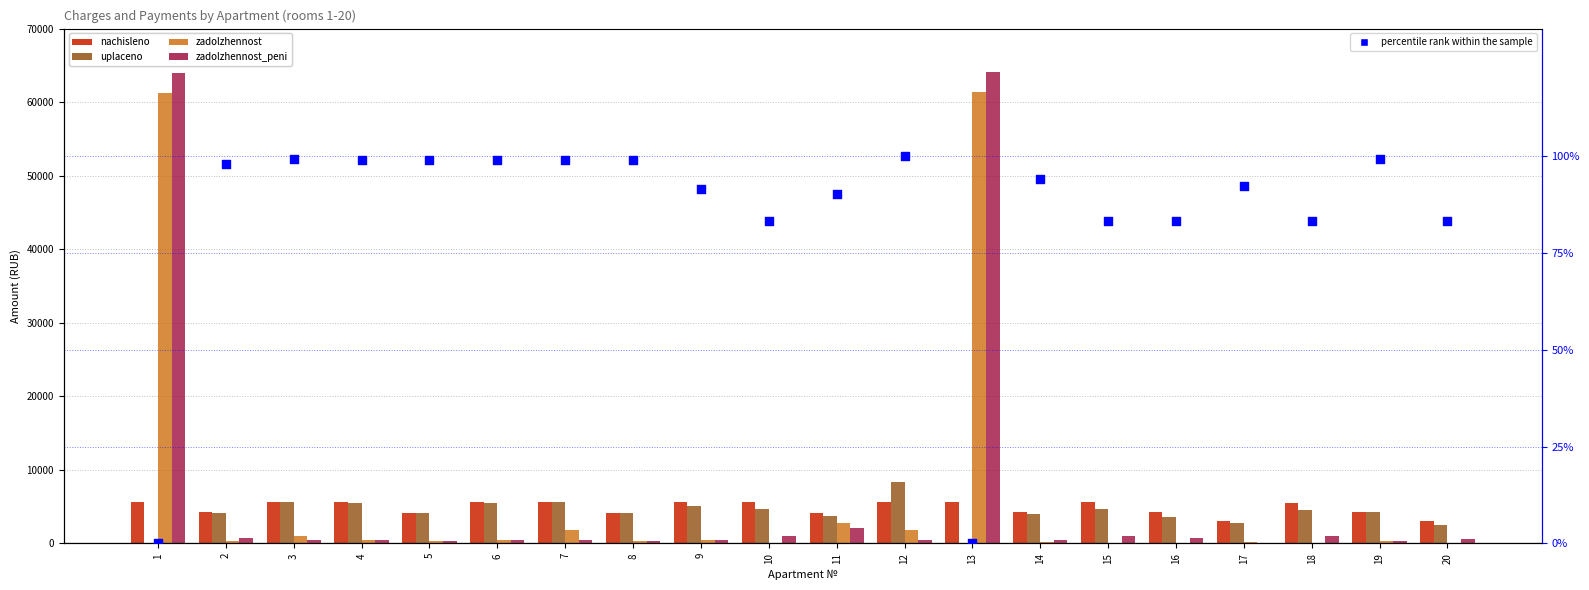

Which series has the largest total across all categories?

zadolzhennost_peni